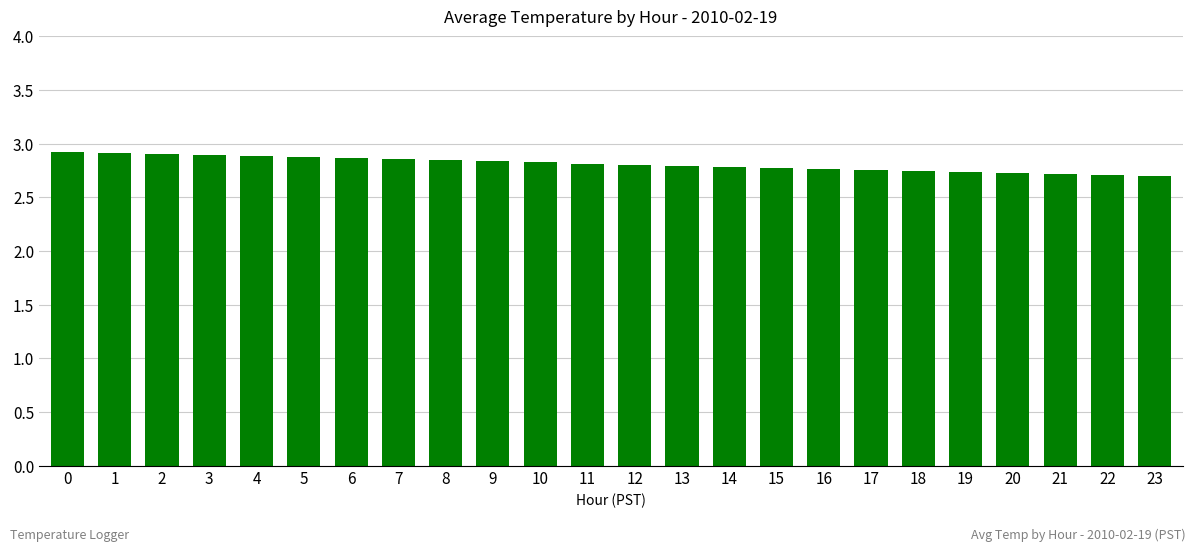

What is the difference between the maximum and minimum values?

0.2